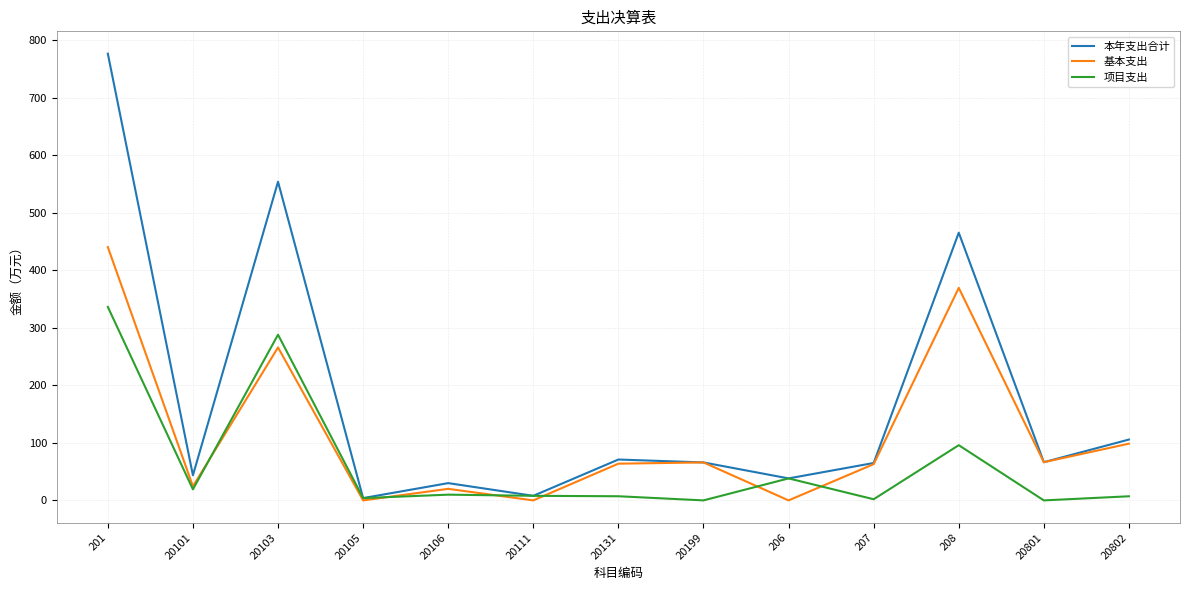

At which label is 基本支出 closest to 220?

20103